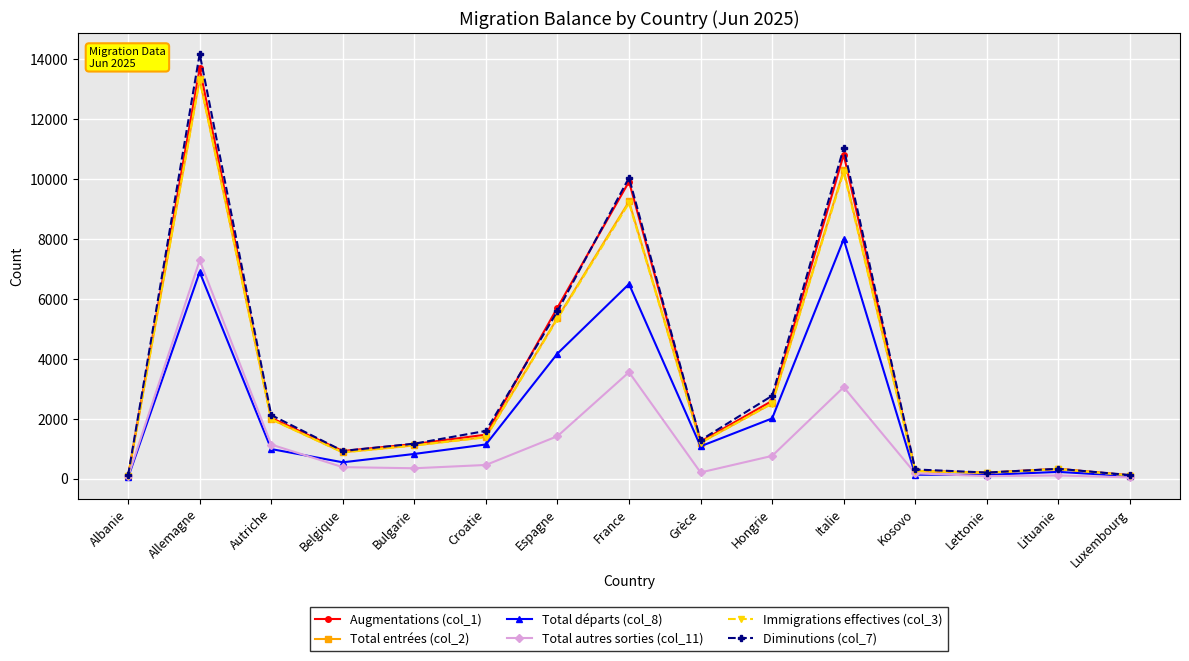

What is the spread (max minus min) of values at Autriche?

1134